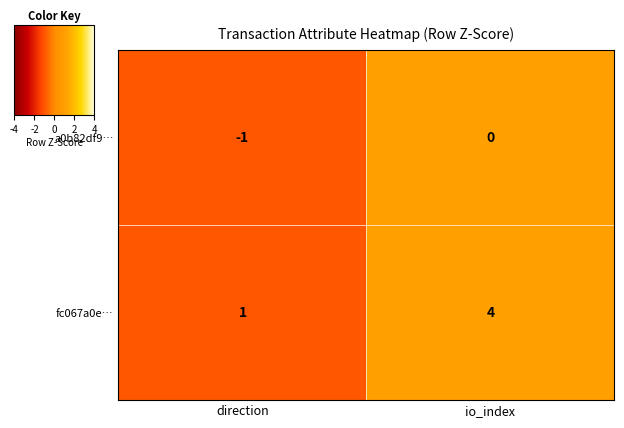

What is the difference between the fc067a0e… values at direction and io_index?

3